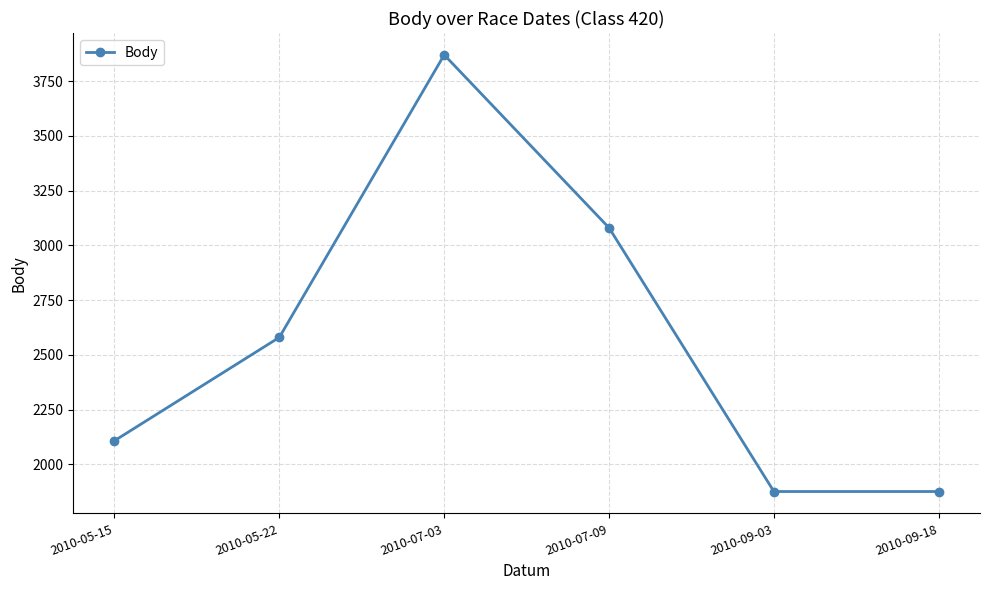

How many data points does each series have?

6